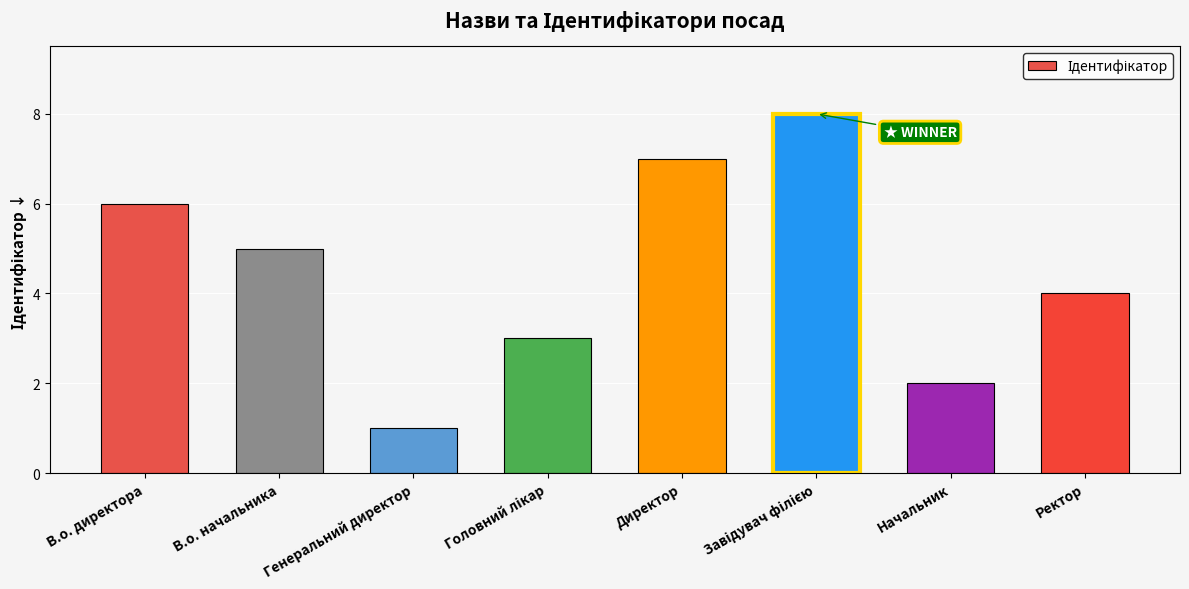

What is the label of the 1st bar from the right?

Ректор